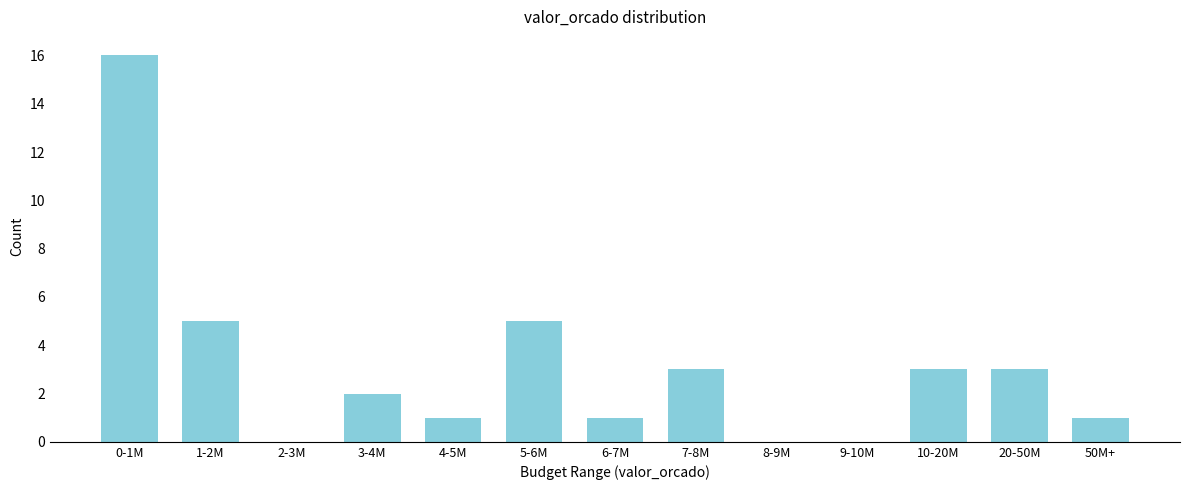

Reading right to left, what are all the values shown in this chart?

50M+=1	20-50M=3	10-20M=3	9-10M=0	8-9M=0	7-8M=3	6-7M=1	5-6M=5	4-5M=1	3-4M=2	2-3M=0	1-2M=5	0-1M=16